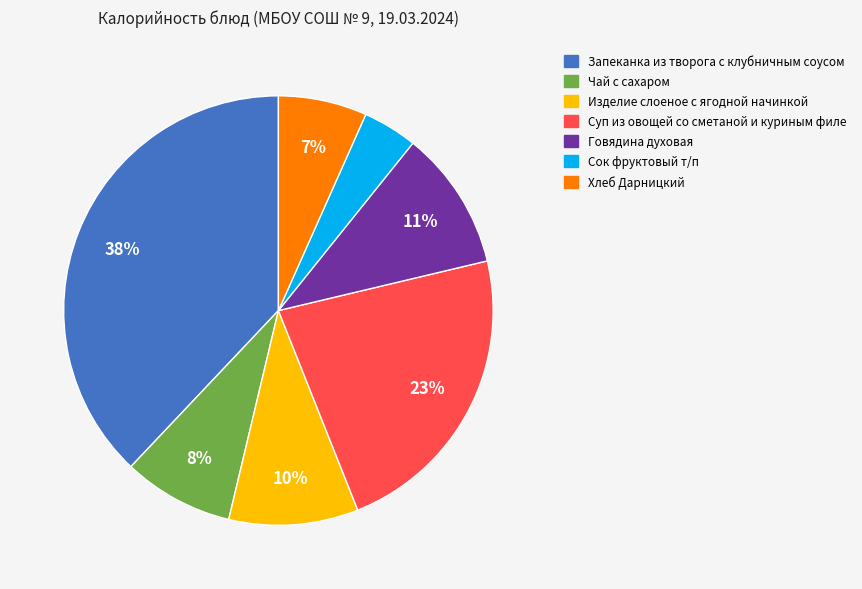

Which category has the biggest portion of the pie?

Запеканка из творога с клубничным соусом